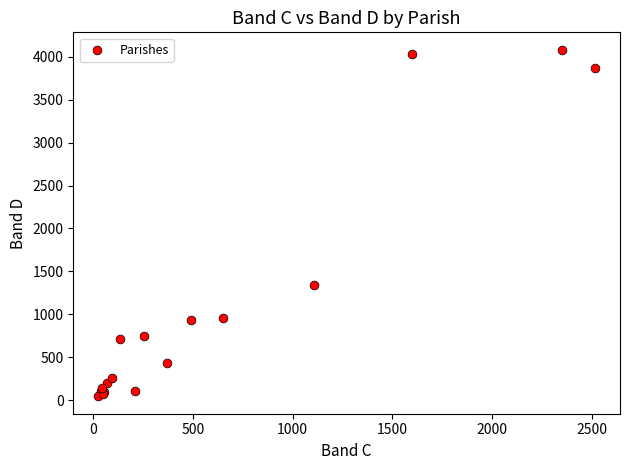

What Y value in the scatter plot is closest to 2063?

1345